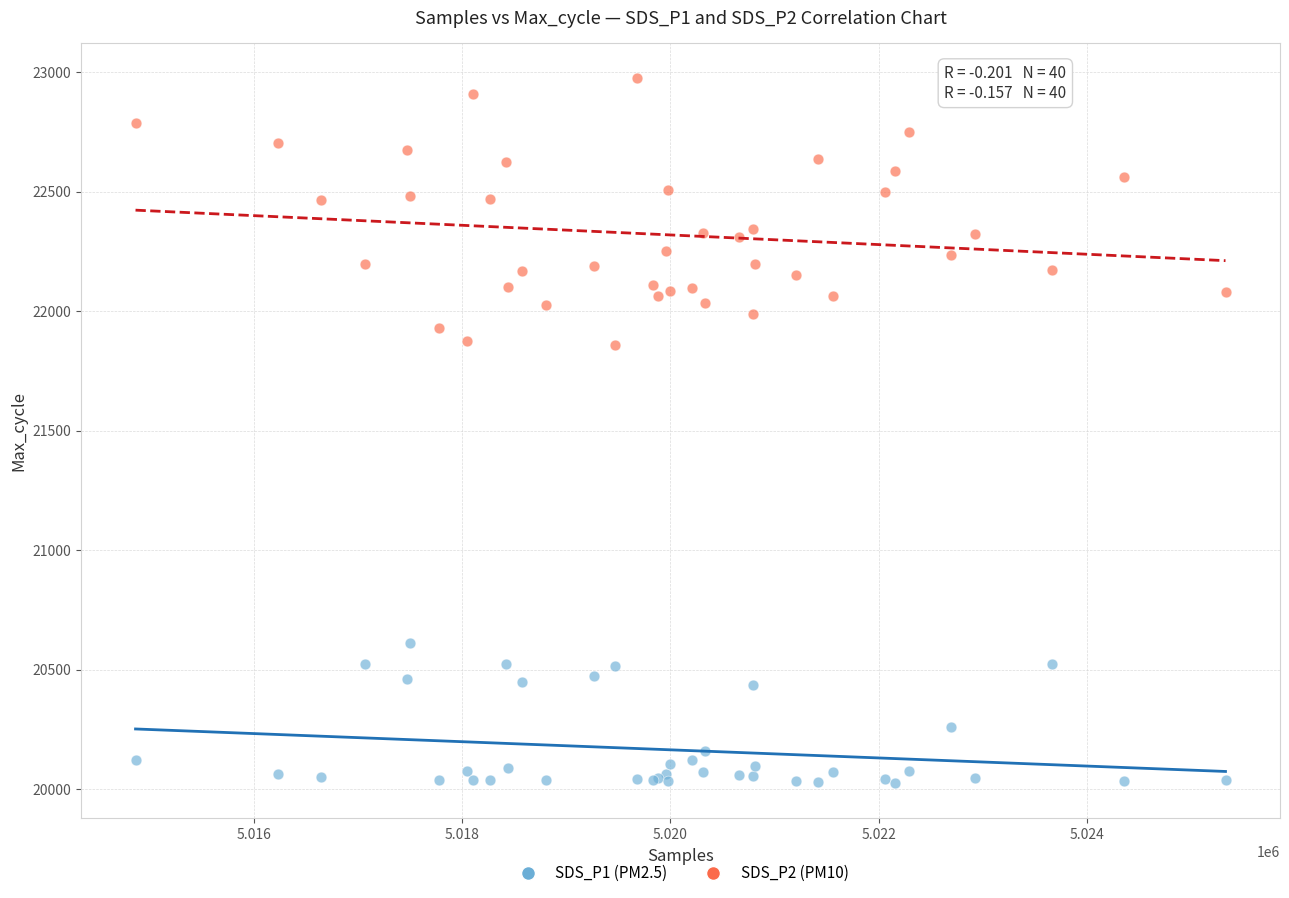

Which series reaches the minimum Y coordinate?

SDS_P1 (PM2.5)